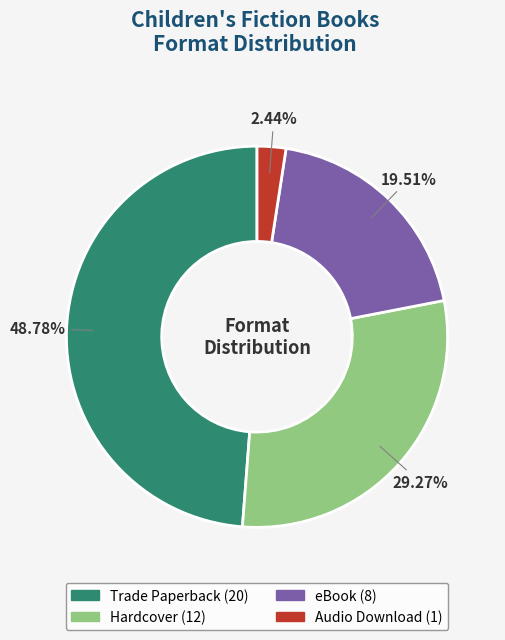

Rank the categories by value from lowest to highest.

Audio Download, eBook, Hardcover, Trade Paperback